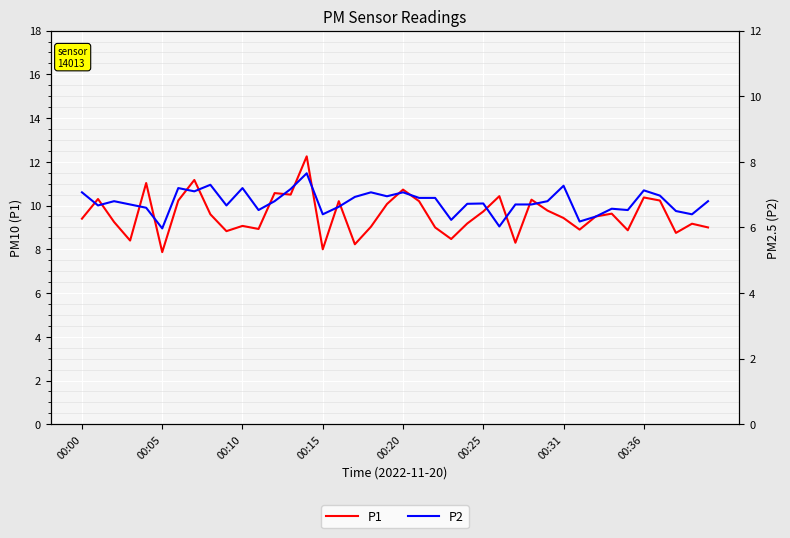

How many data points in P2 are above 6?

39